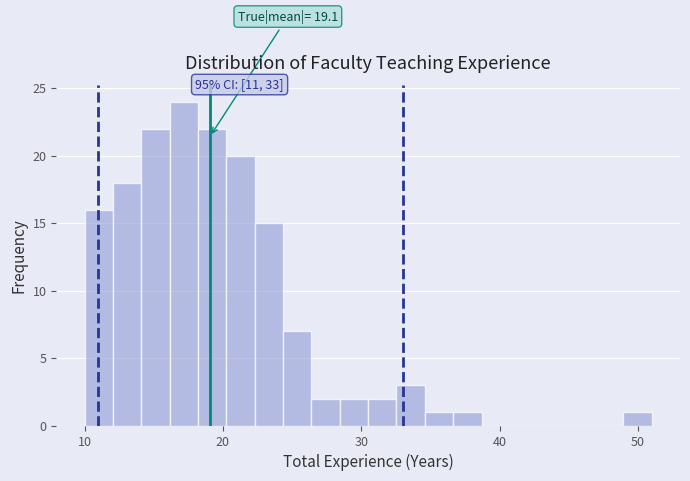

Read against the x-axis, roughly where is the centre of the tallest bar?

17